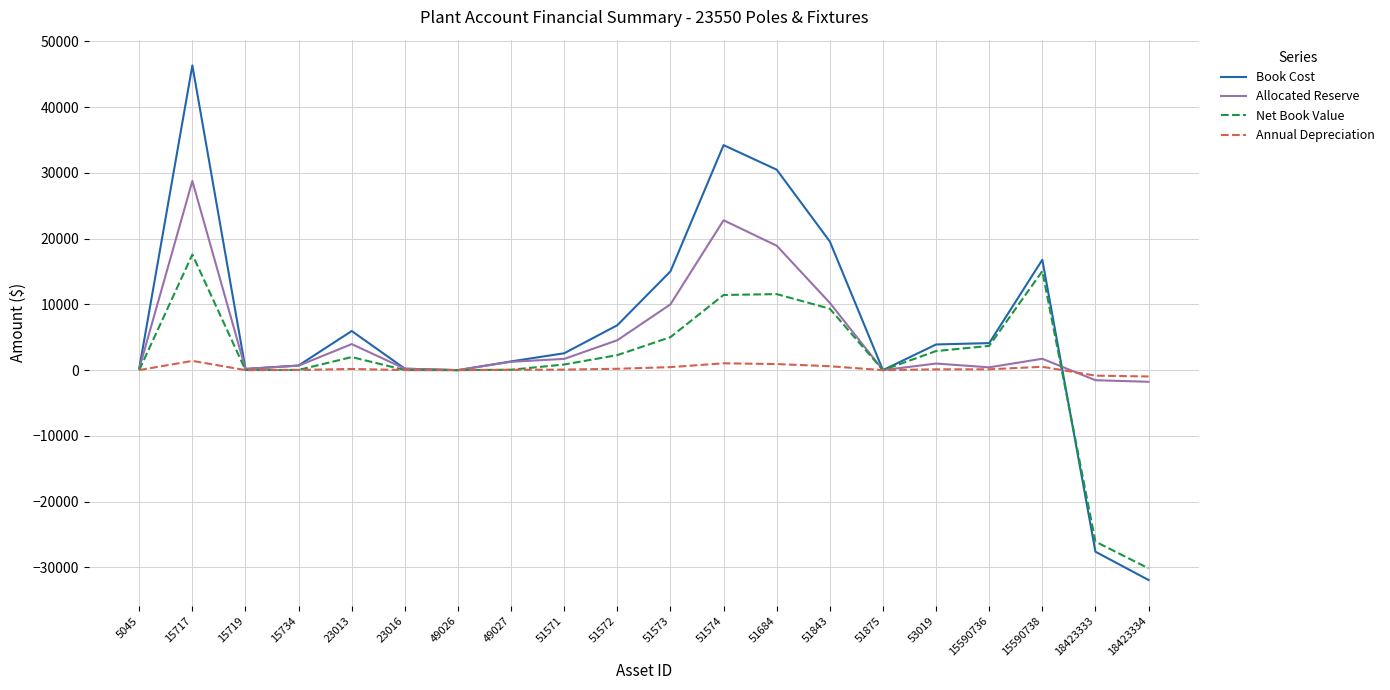

What is the difference between the highest and lowest values at 15590738?

16265.7